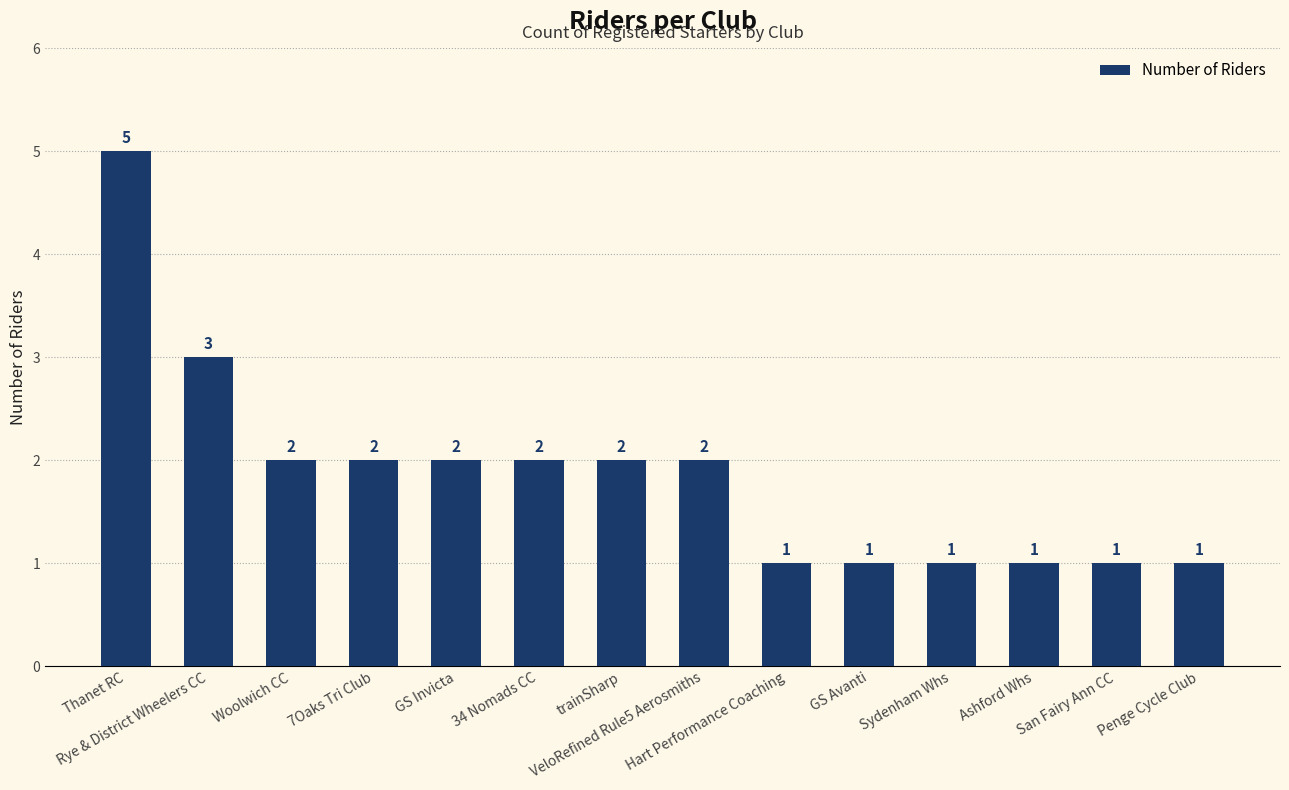

At which label is the value closest to 3?

Rye & District Wheelers CC